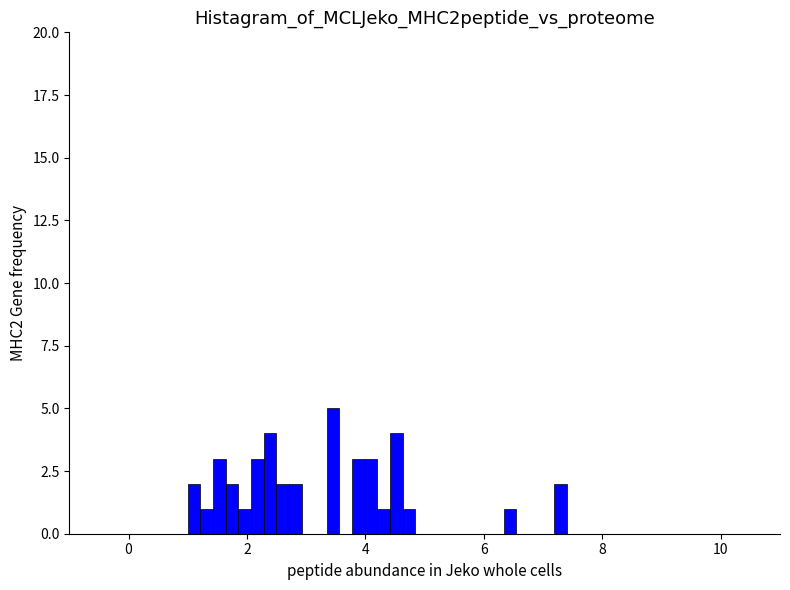

Around what value on the x-axis is the tallest bar? Give the approximate position of its centre, as read against the axis.

3.4